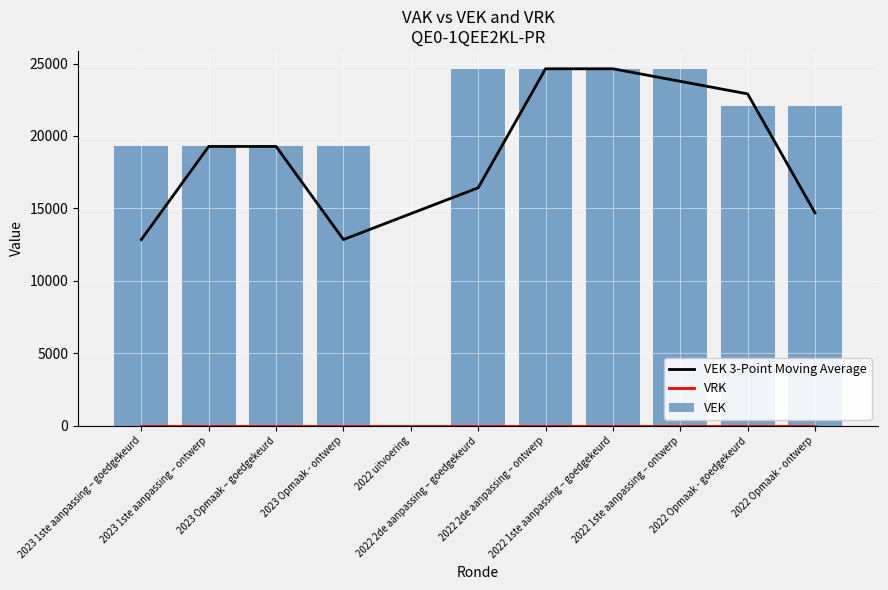

Which series has the largest total across all categories?

VEK